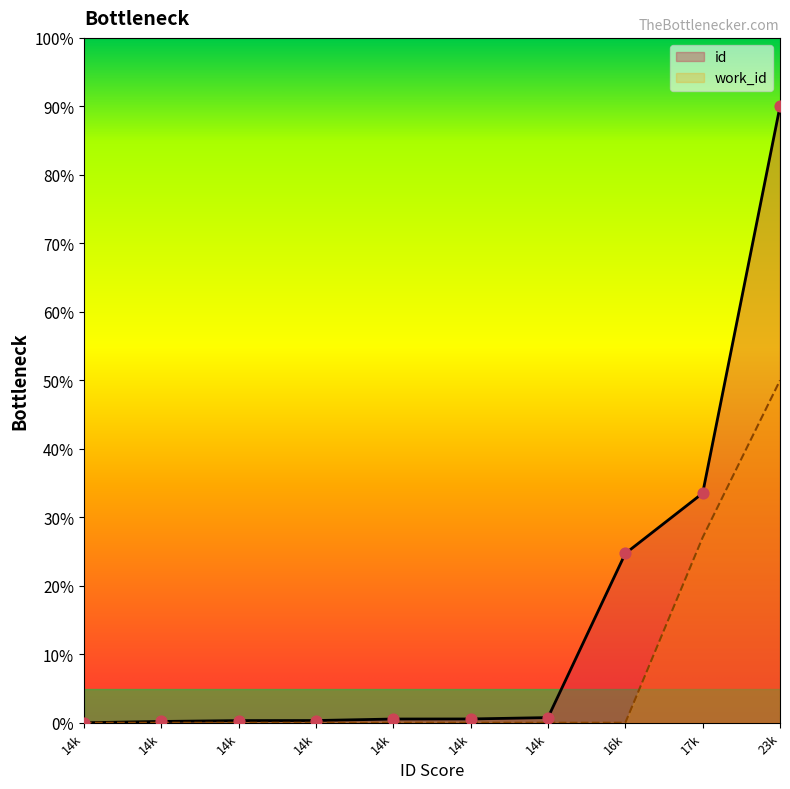

Which series has the largest Y range (max minus min)?

id